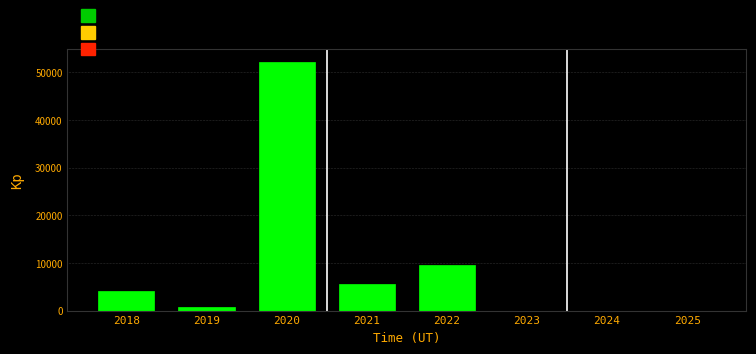

Reading right to left, list all the values displayed in this chart.

2025=0.0	2024=0.0	2023=0.0	2022=9488.9	2021=5479.1	2020=52199.4	2019=683.9	2018=4064.2